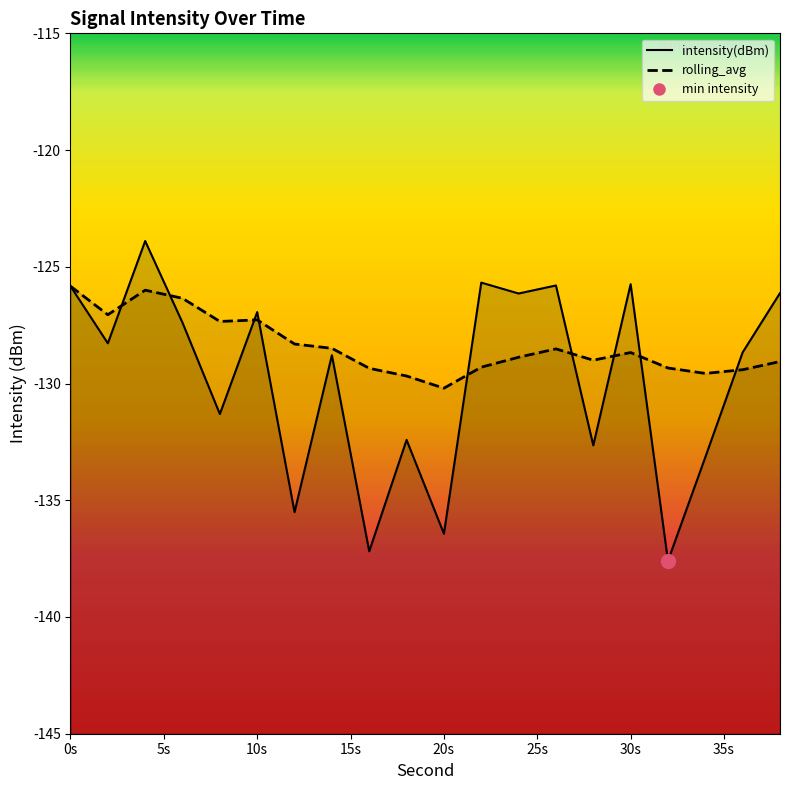

The rolling_avg series shows -128.9 at 24. True or false?

True